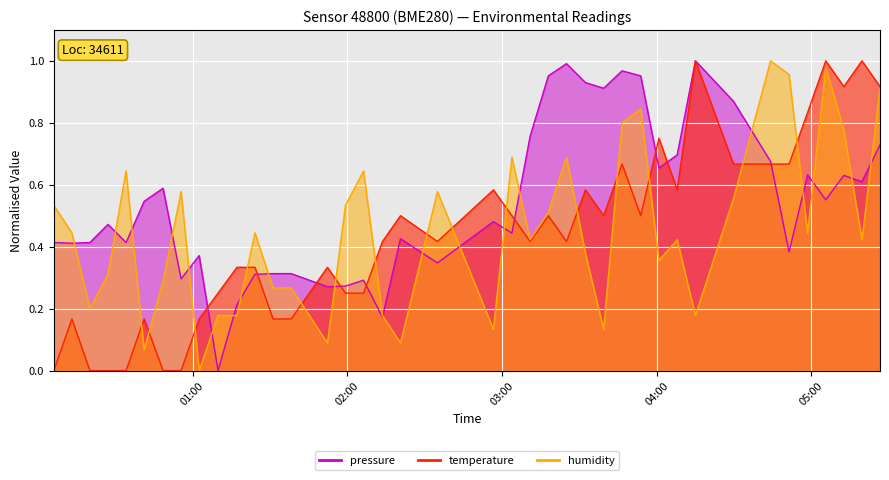

The value of humidity at 24 is 0.4. True or false?

False